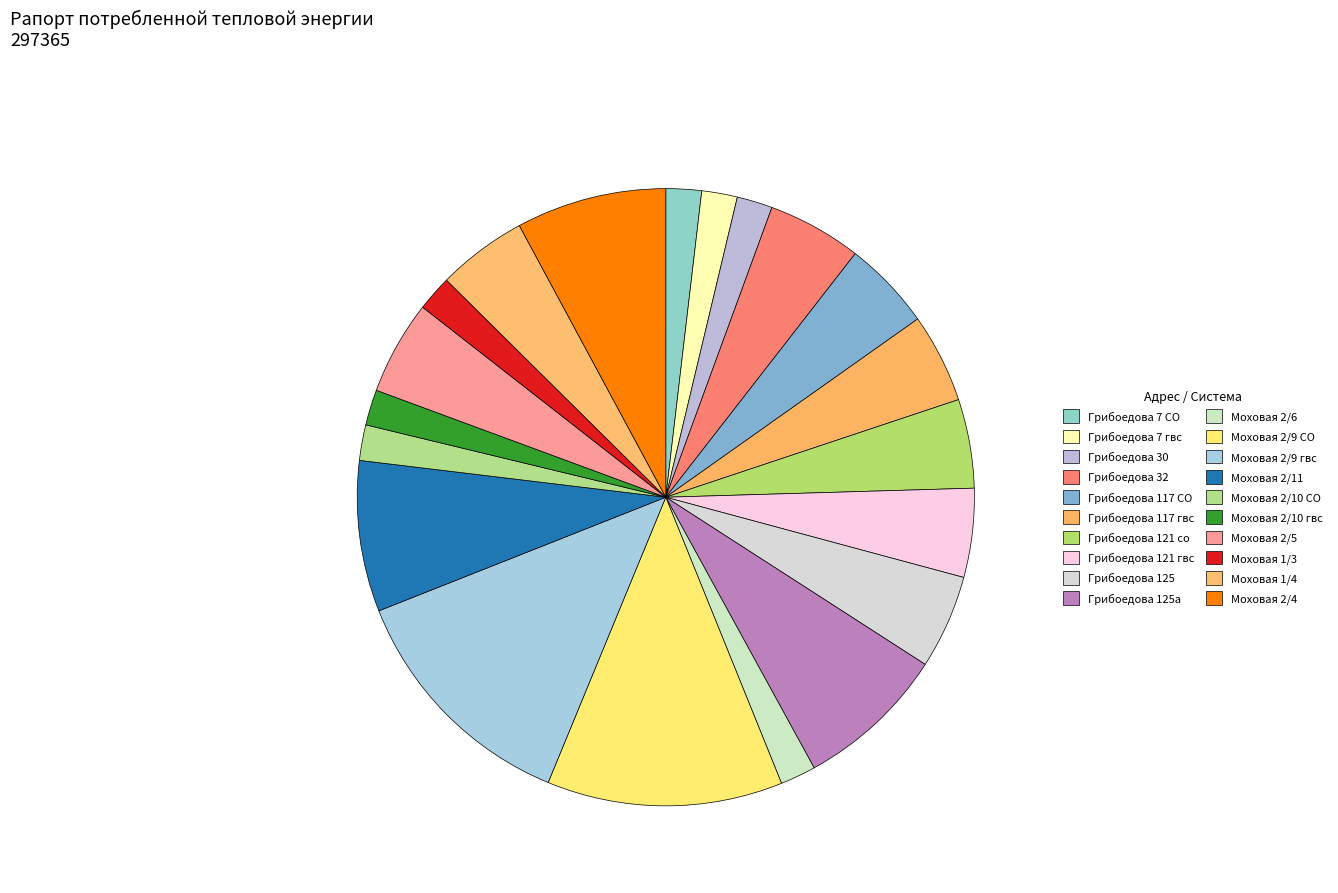

To the nearest percent, what is the difference between the largest and smallest slice percentages?

11%